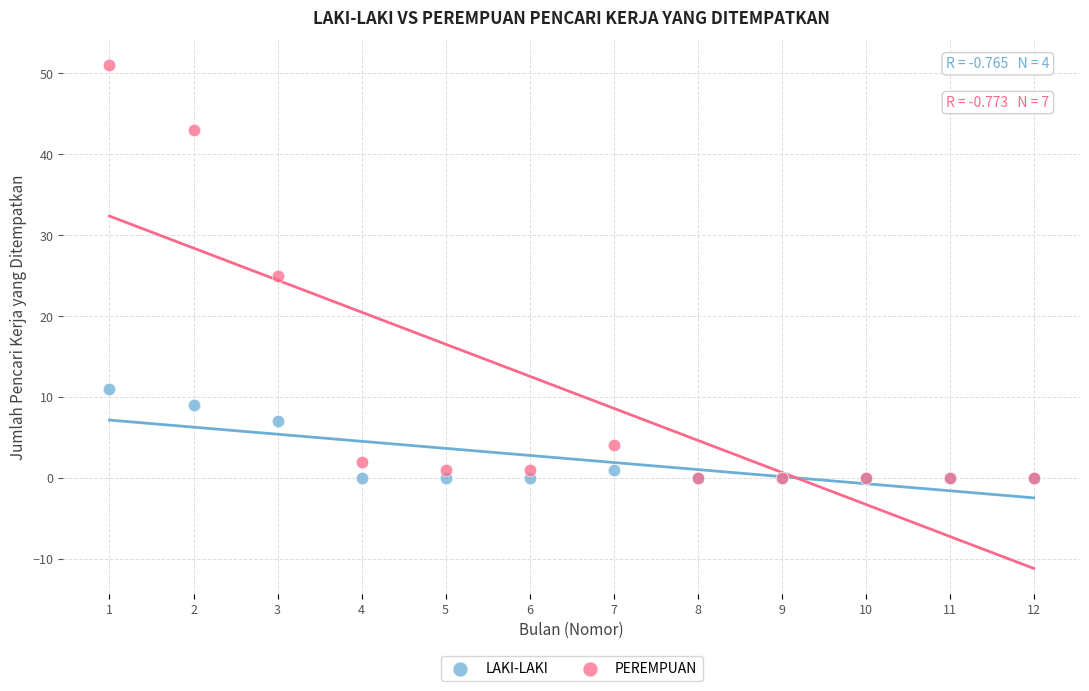

In the LAKI-LAKI series, what Y value is closest to 5?

7